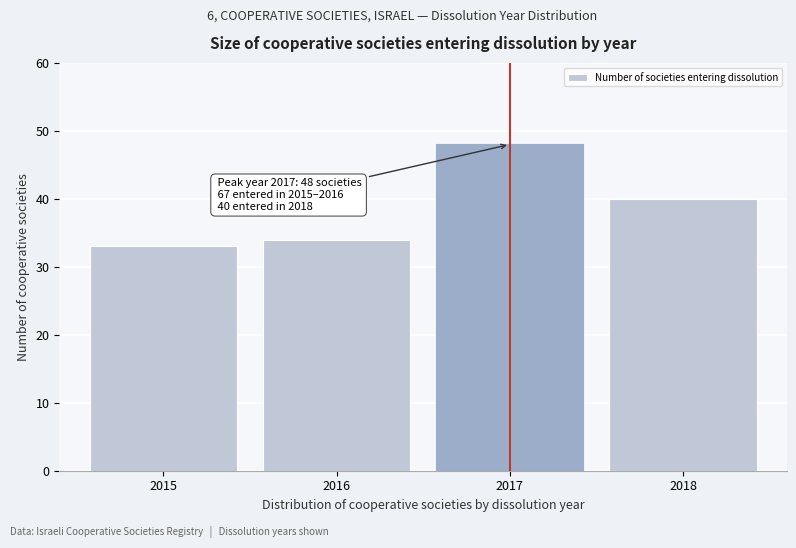

Reading right to left, transcribe all the data shown in this chart.

40	48	34	33